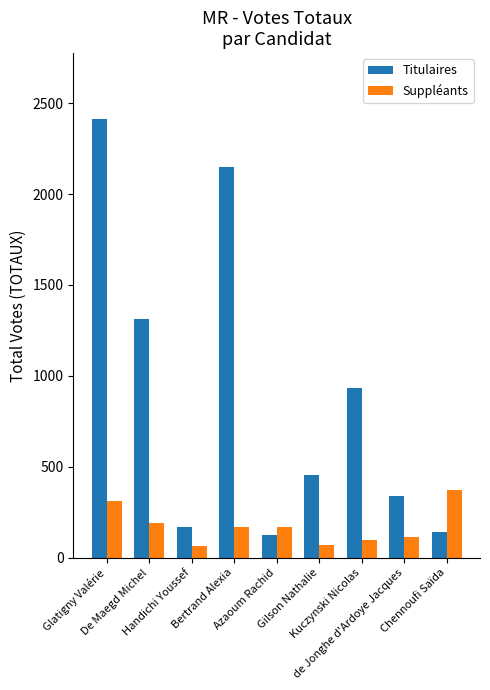

What is the difference between the maximum and minimum values in the Suppléants series?

305